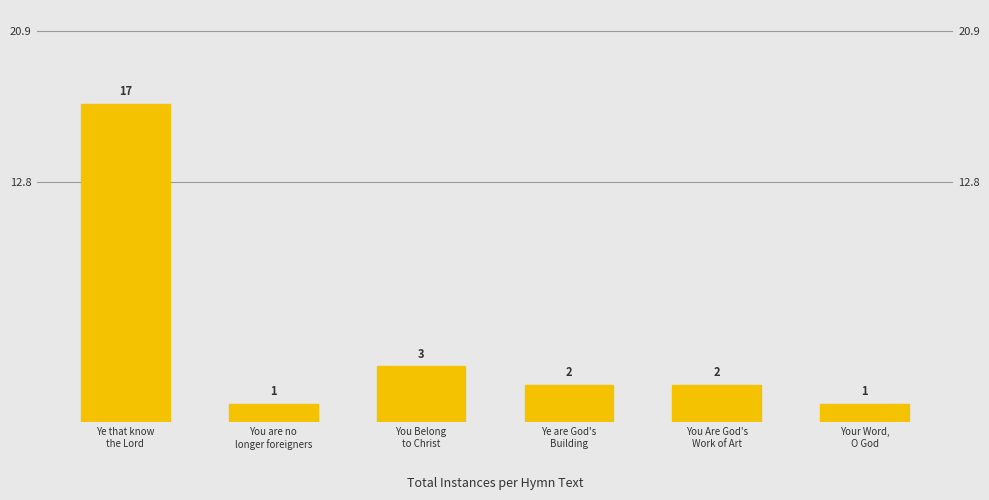

What is the sum of the values at You Are God's
Work of Art and You are no
longer foreigners?

3